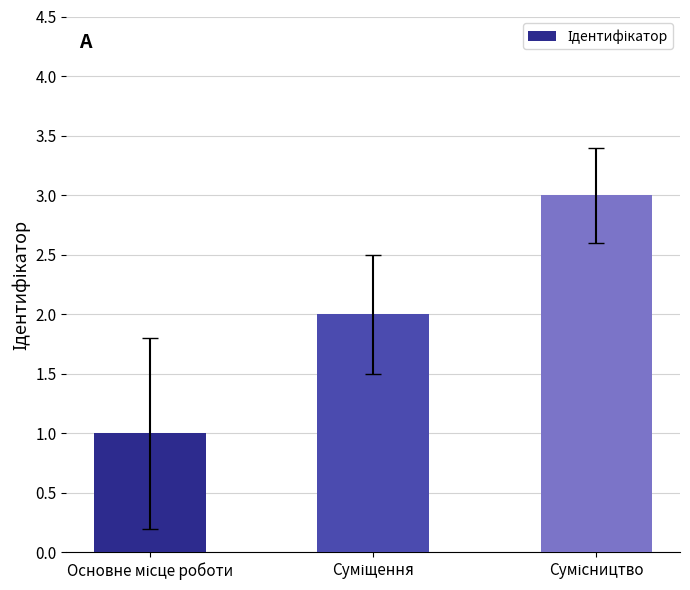

What is the sum of all values?

6